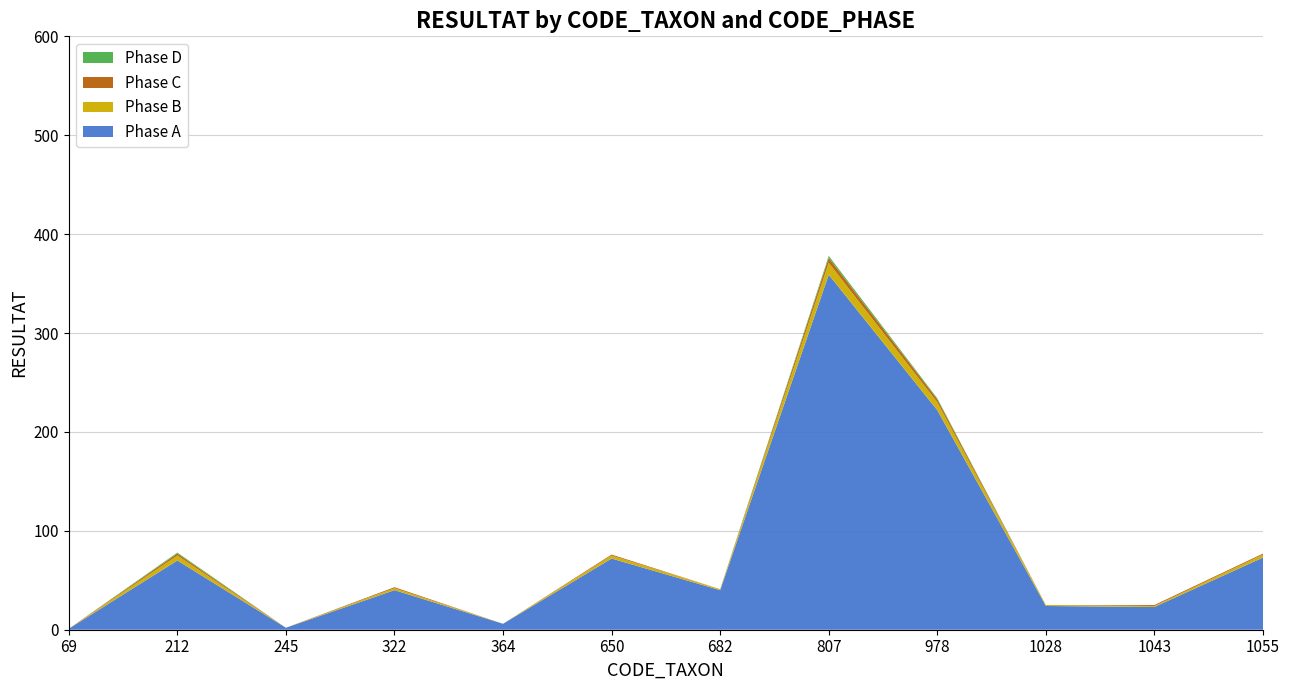

Reading left to right, list all the values displayed in this chart.

Phase A: 69=1	212=70	245=2	322=40	364=6	650=72	682=40	807=359	978=222	1028=24	1043=23	1055=73
Phase B: 69=0	212=5	245=0	322=2	364=0	650=3	682=1	807=12	978=8	1028=1	1043=1	1055=3
Phase C: 69=0	212=2	245=0	322=1	364=0	650=1	682=0	807=5	978=3	1028=0	1043=1	1055=1
Phase D: 69=0	212=1	245=0	322=0	364=0	650=0	682=0	807=2	978=1	1028=0	1043=0	1055=0